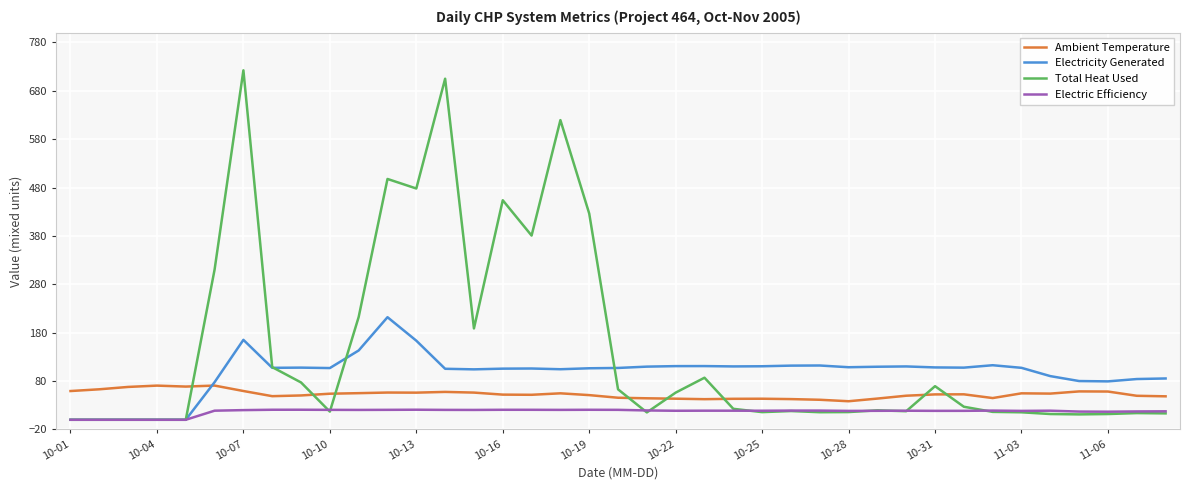

Which series has the largest total across all categories?

Total Heat Used